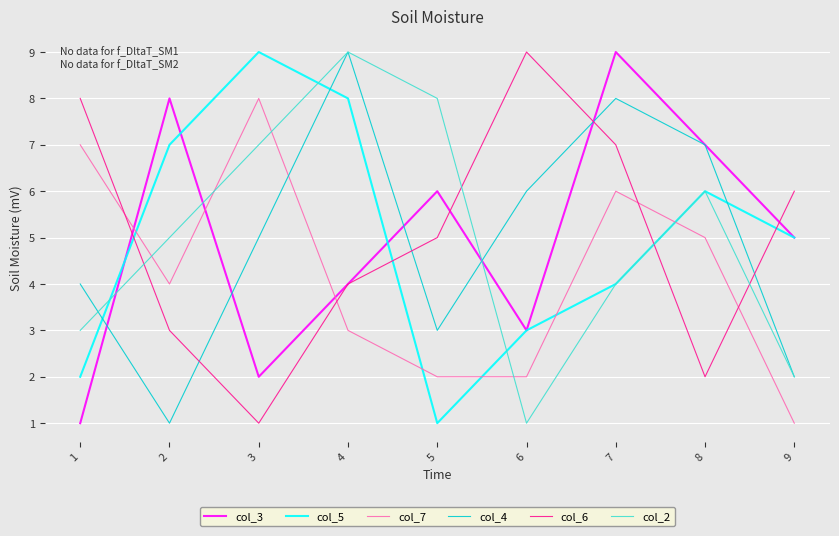

What is the maximum value shown in the chart?

9